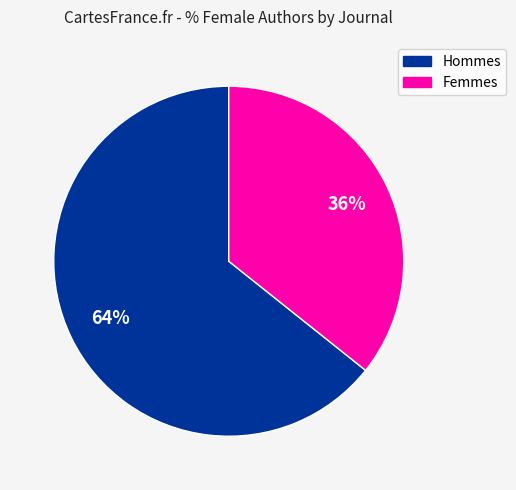

To the nearest percent, what is the average slice percentage?

50%